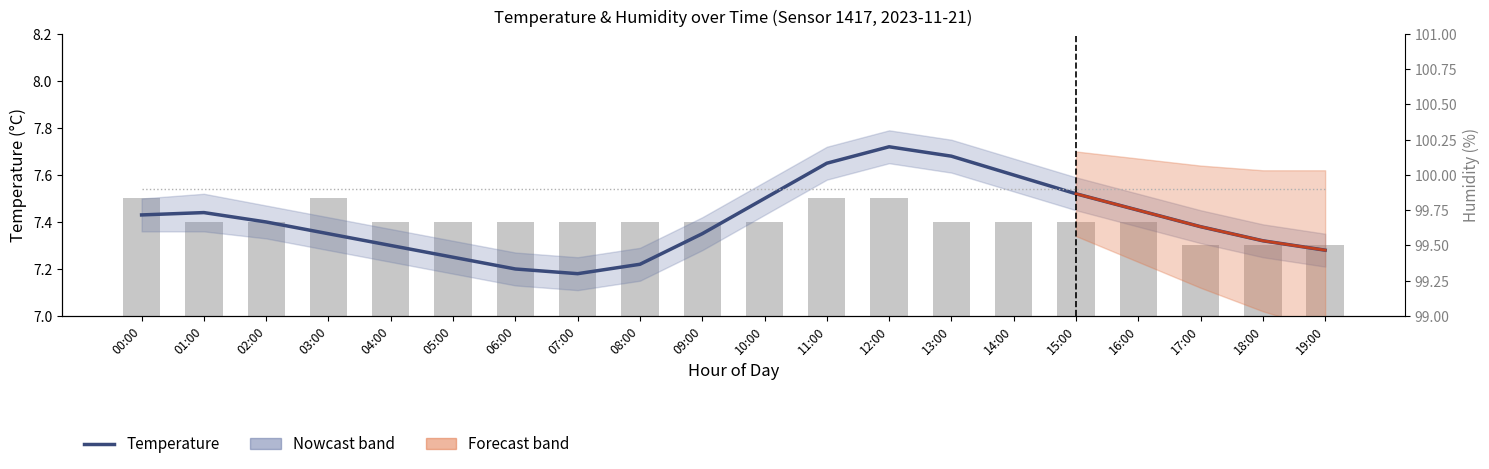

What is the change in value from 13:00 to 18:00?

-0.4